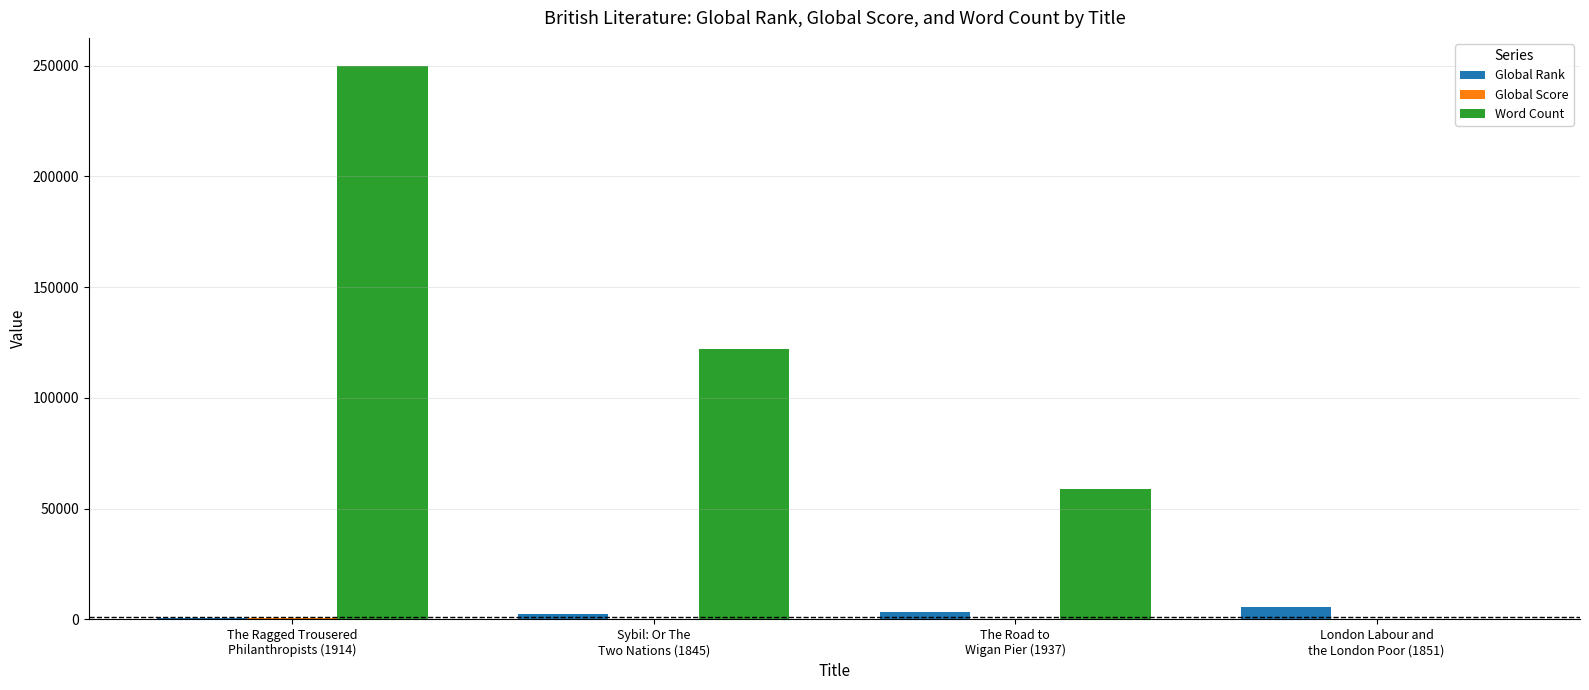

How many data points does each series have?

4